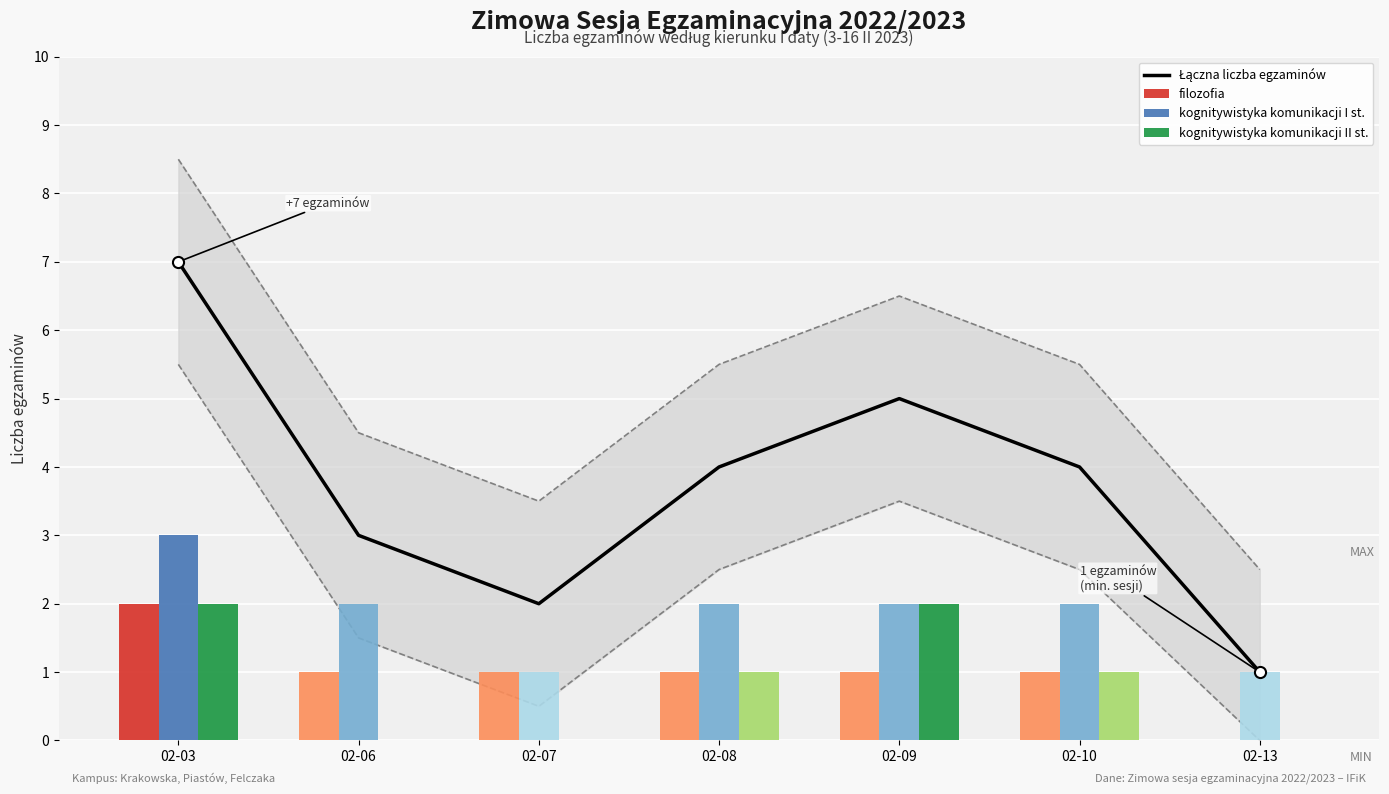

What is the sum of all filozofia values?

7